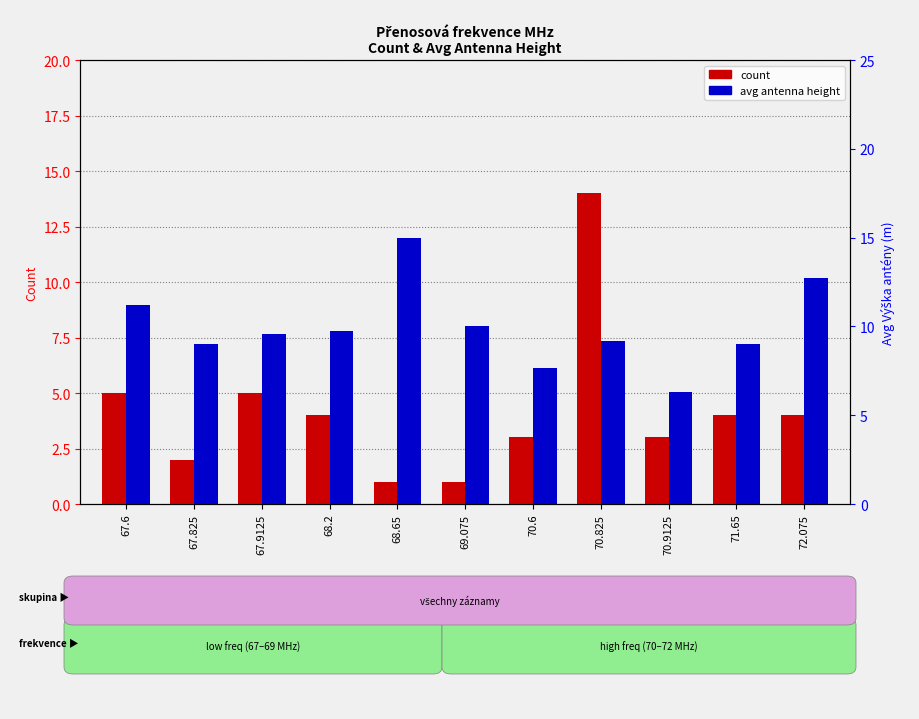

Which has a higher value, 72.075 or 67.9125?

67.9125